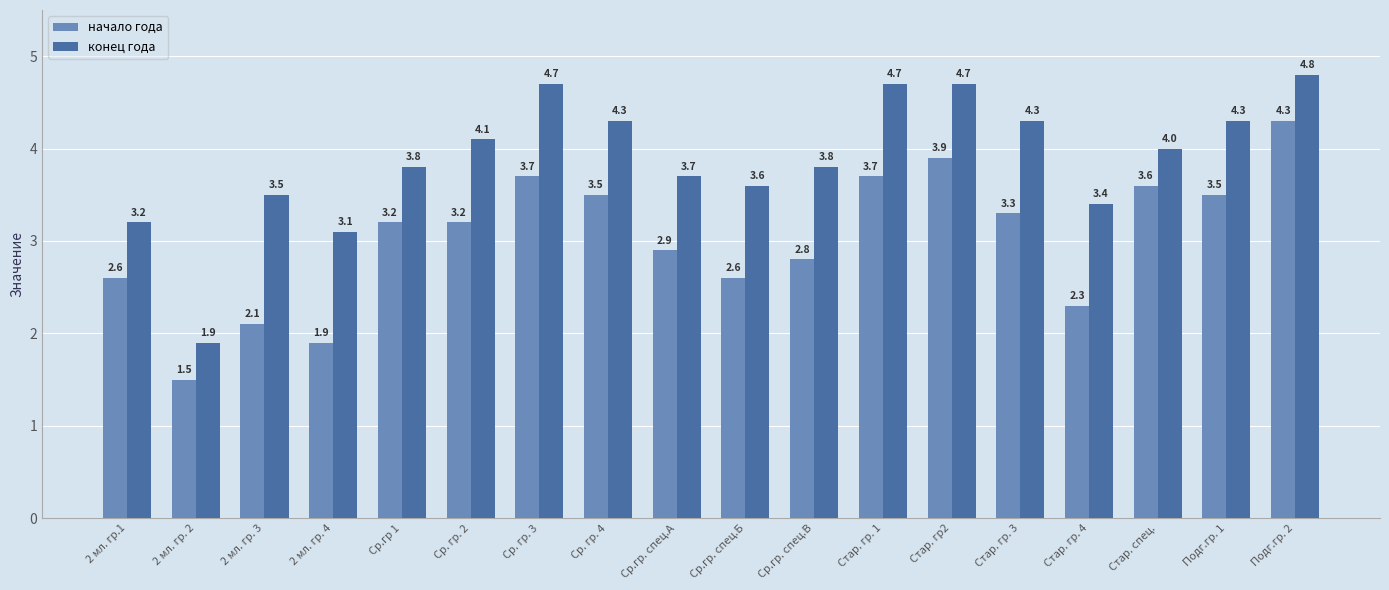

How many data points does each series have?

18